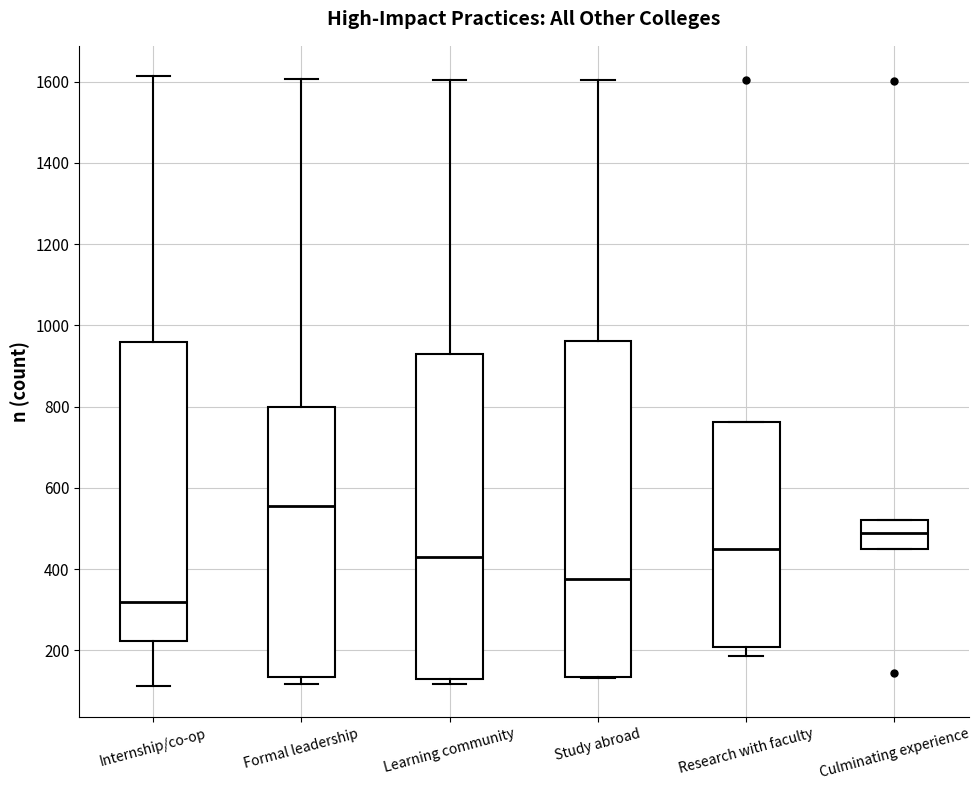

Which box is the tallest, from its lower edge to its upper edge?

Study abroad